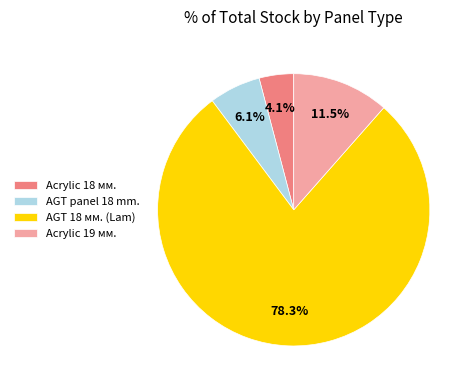

What percentage is NOT represented by Acrylic 19 мм.?

88.5%